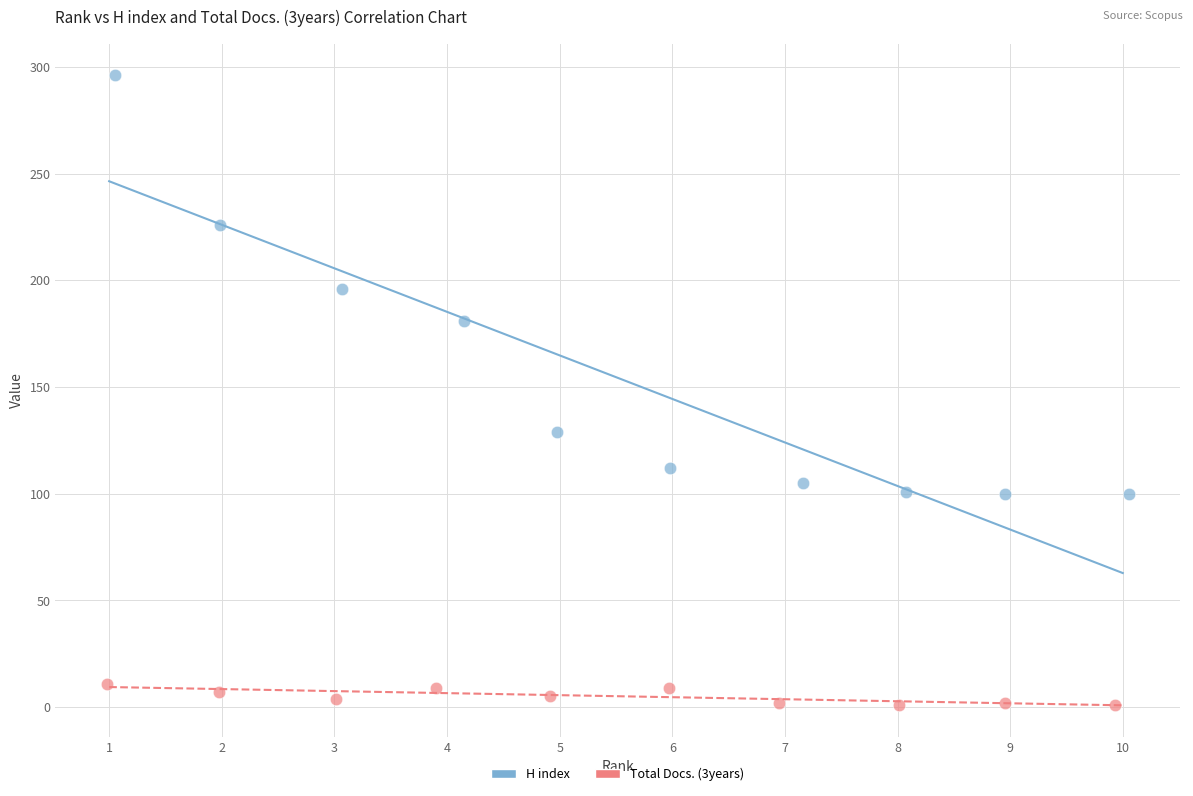

Which series reaches the minimum Y coordinate?

Total Docs. (3years)